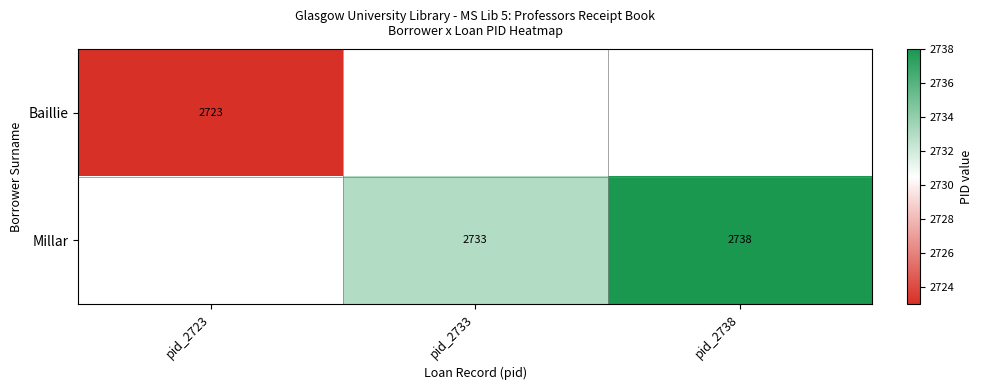

Is the value of Baillie at pid_2723 greater than the value of Millar at pid_2738?

No